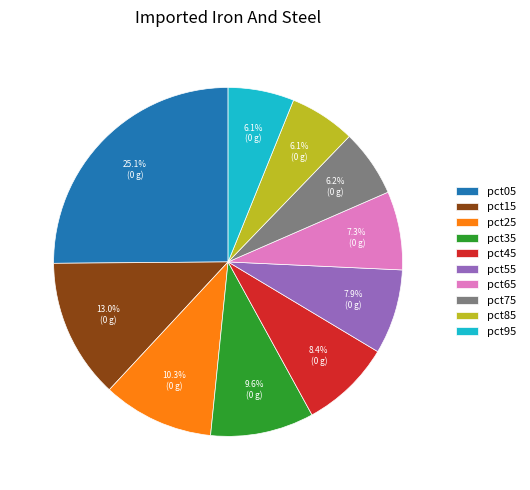

Is there any slice that represents more than half of the pie?

No